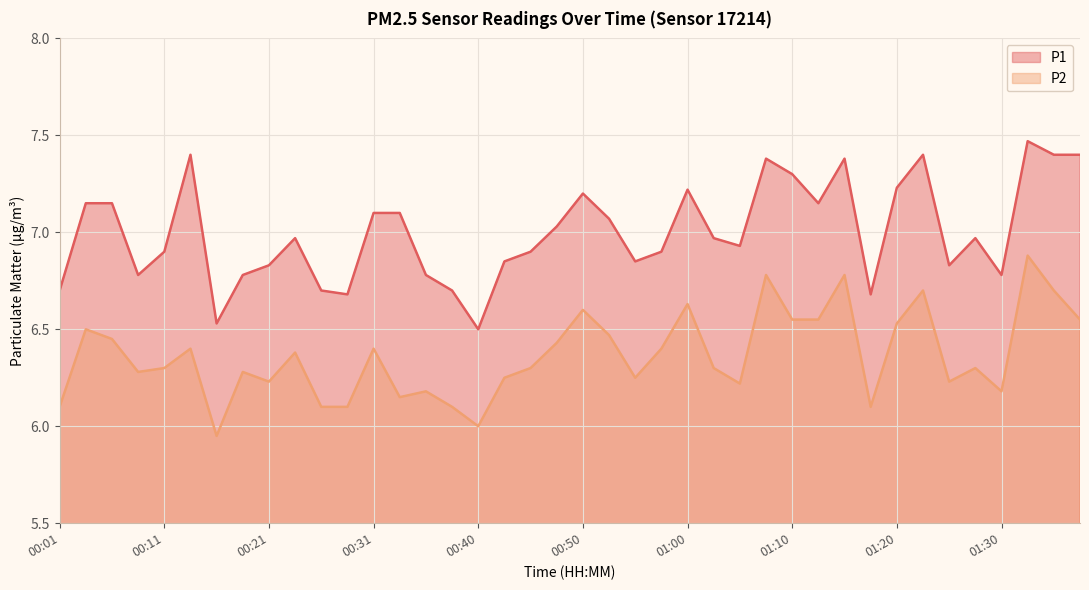

How many categories are shown in the chart?

40